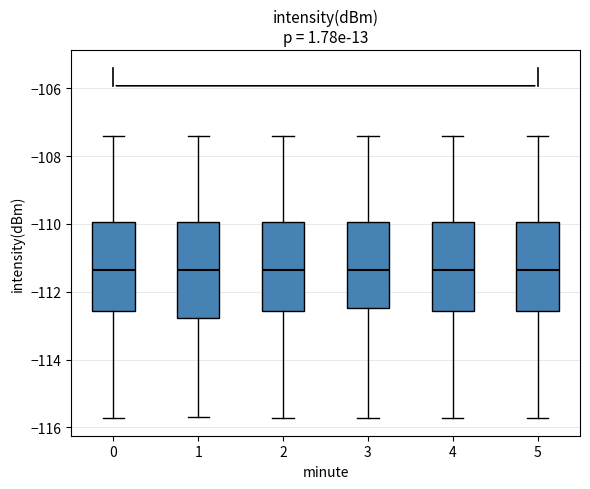

Reading left to right, transcribe this box plot: for each box, give where its median line is, the range the box spans, and where its two whiskers end, as read against the y-axis. The values are not printed on the chart, so give them approximately, as read against the axis.

0: median -111.4, box -112.6 to -110.0, whiskers -115.8 to -107.4
1: median -111.4, box -112.8 to -110.0, whiskers -115.6 to -107.4
2: median -111.4, box -112.6 to -110.0, whiskers -115.8 to -107.4
3: median -111.4, box -112.4 to -110.0, whiskers -115.8 to -107.4
4: median -111.4, box -112.6 to -110.0, whiskers -115.8 to -107.4
5: median -111.4, box -112.6 to -110.0, whiskers -115.8 to -107.4